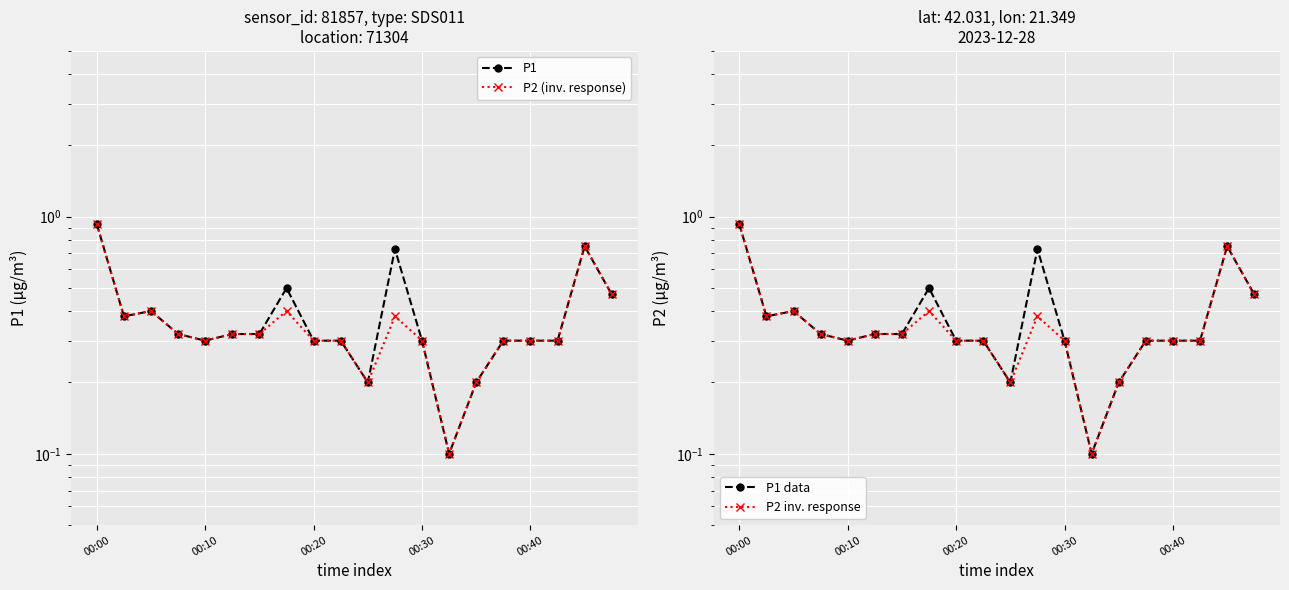

How many distinct data groups are displayed?

4